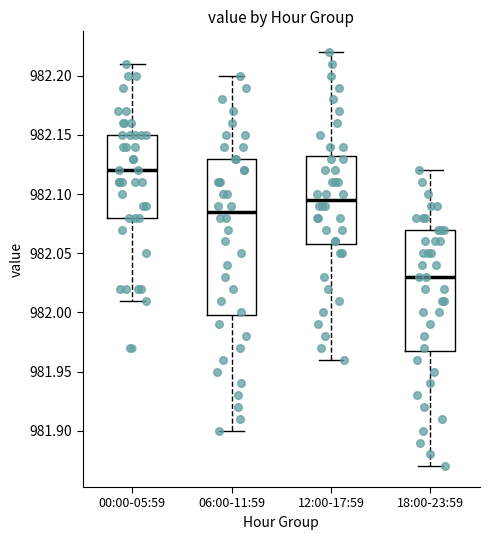

Reading left to right, read every box against the y-axis: the position of its median line, the range the box covers, and the ends of its whiskers. The values are not printed on the chart, so give them approximately, as read against the axis.

00:00-05:59: median 982.120, box 982.080 to 982.150, whiskers 982.010 to 982.210
06:00-11:59: median 982.085, box 982.000 to 982.130, whiskers 981.900 to 982.200
12:00-17:59: median 982.095, box 982.060 to 982.135, whiskers 981.960 to 982.220
18:00-23:59: median 982.030, box 981.970 to 982.070, whiskers 981.870 to 982.120